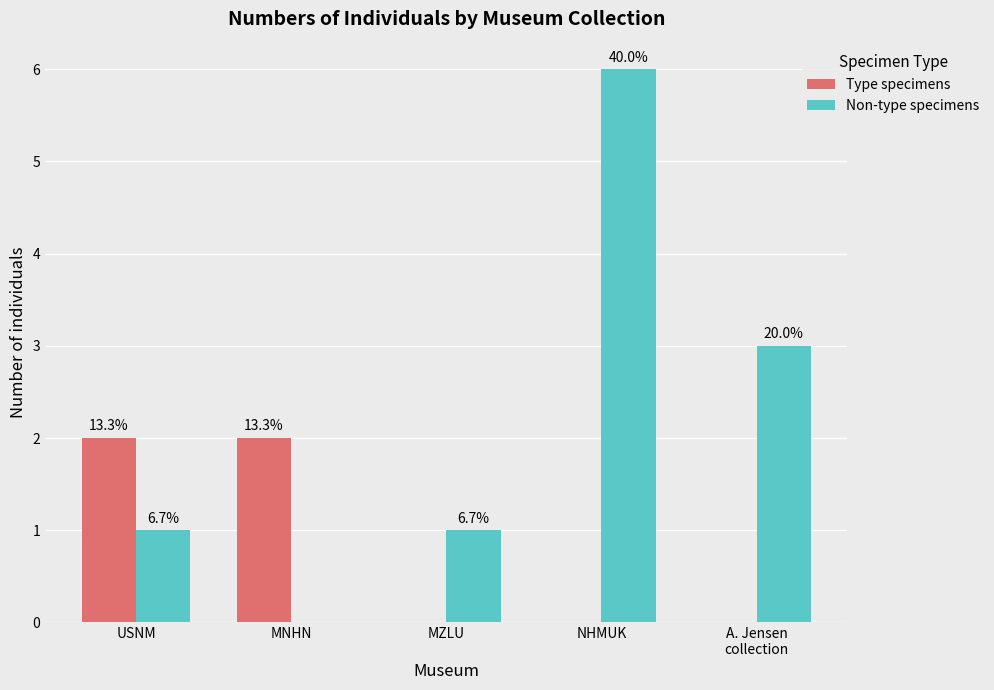

What is the average value of the Non-type specimens series?

2